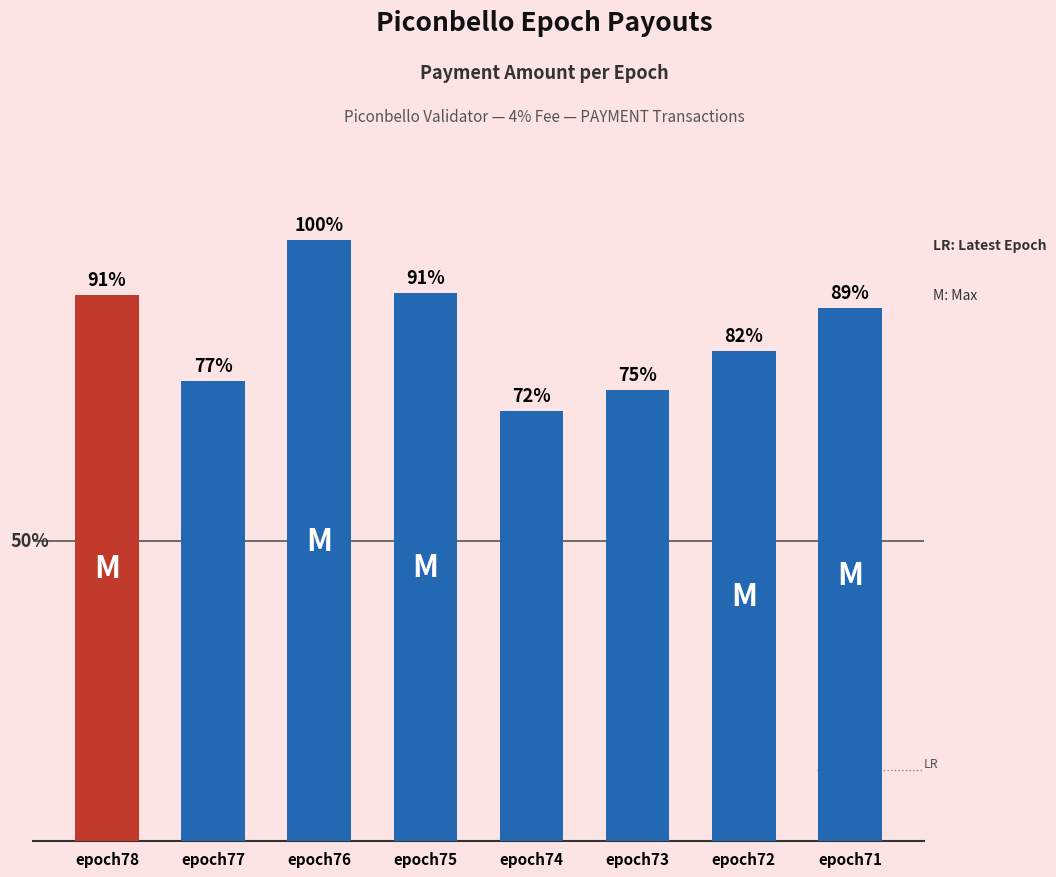

Reading left to right, extract all data points from this chart.

0.7	0.6	0.8	0.7	0.6	0.6	0.7	0.7